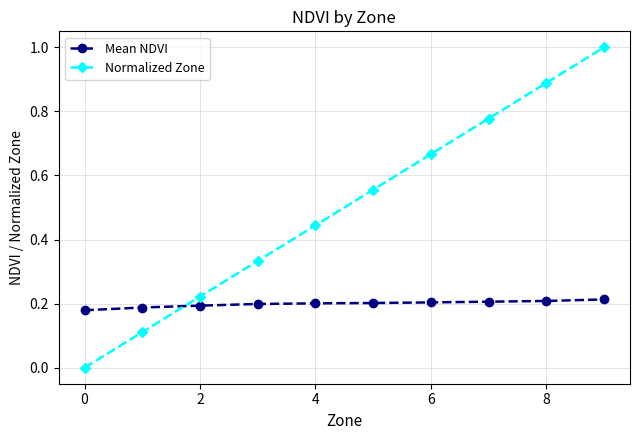

What is the sum of all Mean NDVI values?

2.0